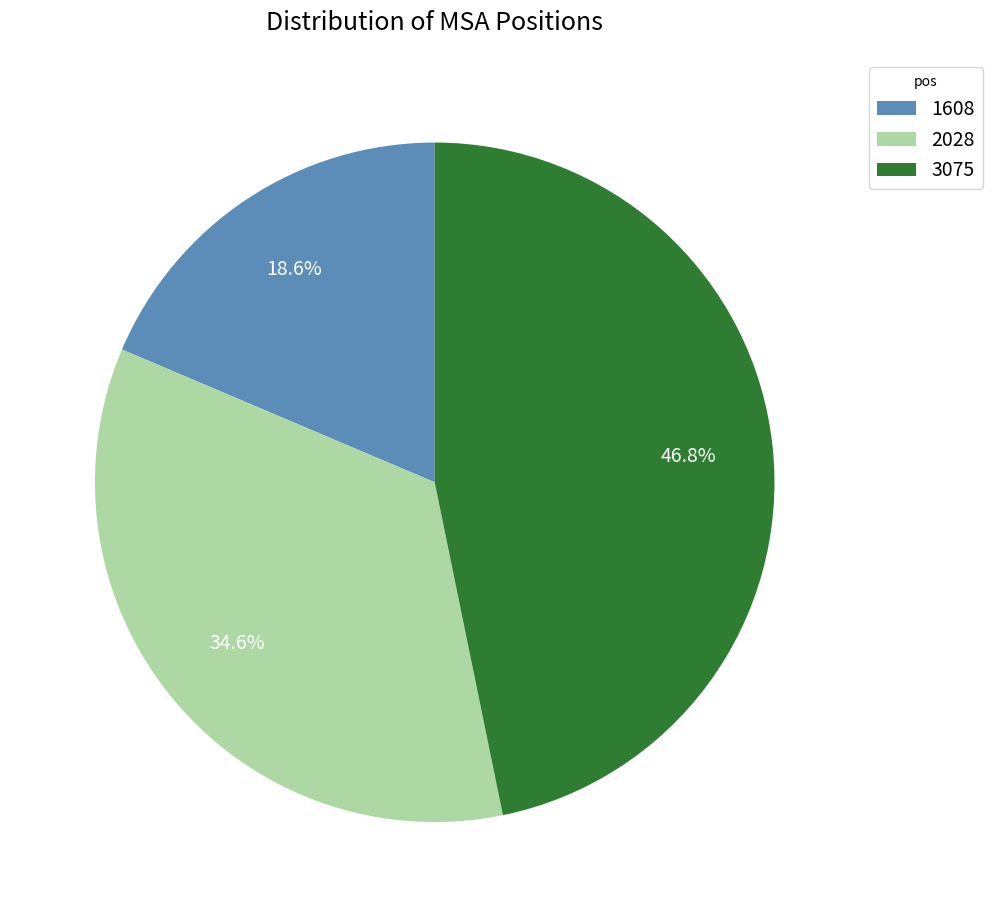

What is the largest slice in the pie chart?

3075